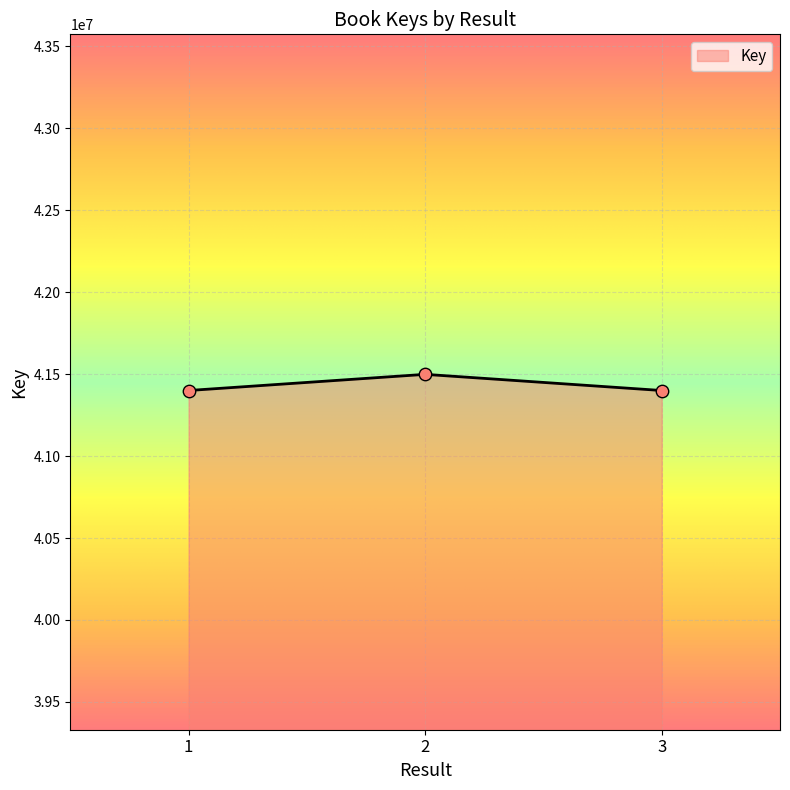

What is the ratio of the value at 3 to the value at 2?

1.0